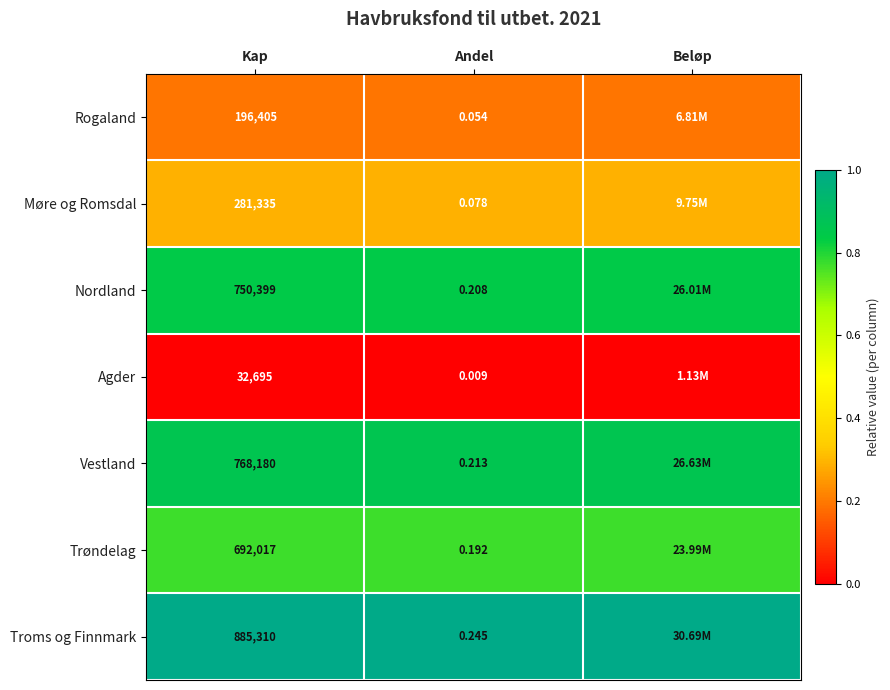

Rank the series at Kap from lowest to highest value.

Agder, Rogaland, Møre og Romsdal, Trøndelag, Nordland, Vestland, Troms og Finnmark